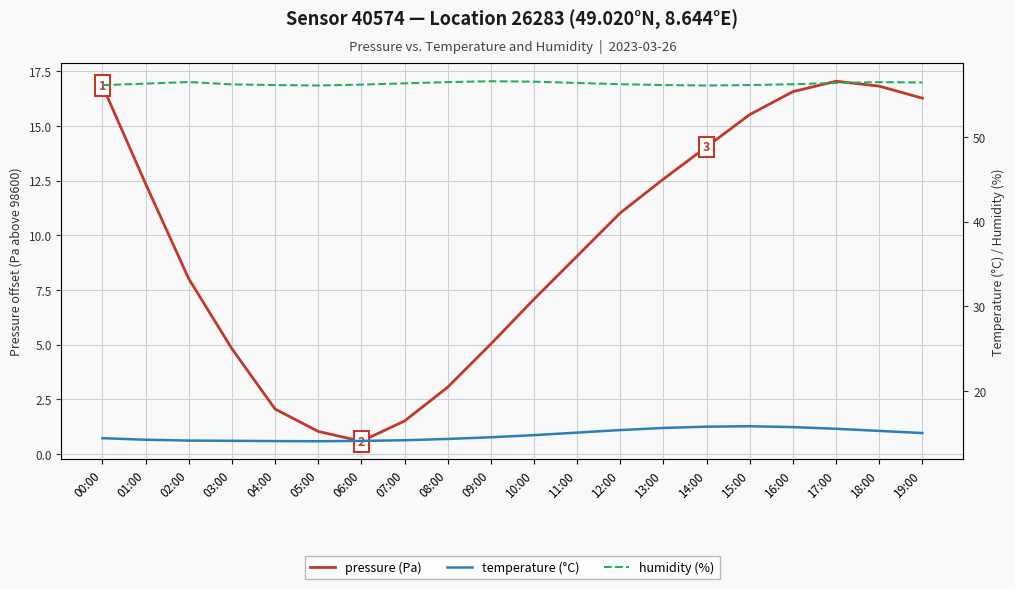

What are all the series names shown in the legend?

pressure (Pa), temperature (°C), humidity (%)